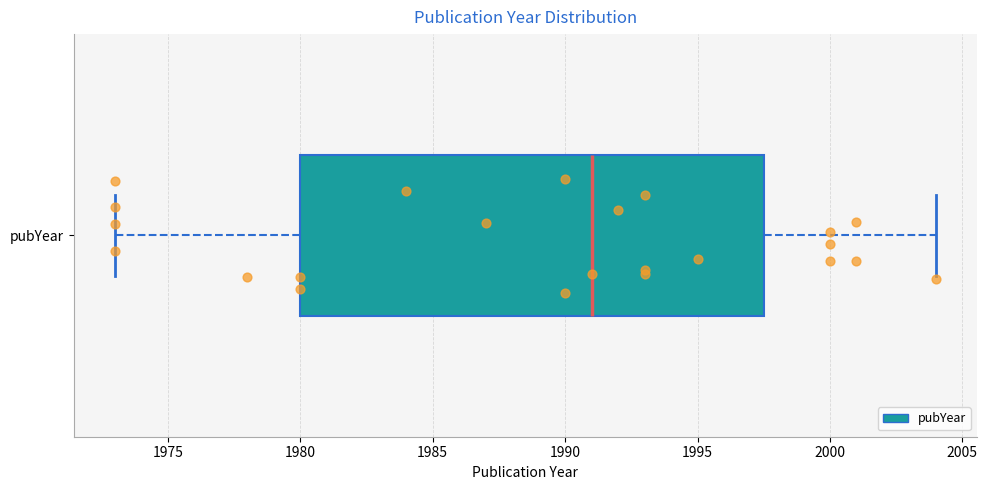

Read this box plot against the x-axis: the position of the median line, the range covered by the box, and the ends of both whiskers. The values are not printed on the chart, so give them approximately, as read against the axis.

median 1991.0, box 1980.0 to 1997.5, whiskers 1973.0 to 2004.0